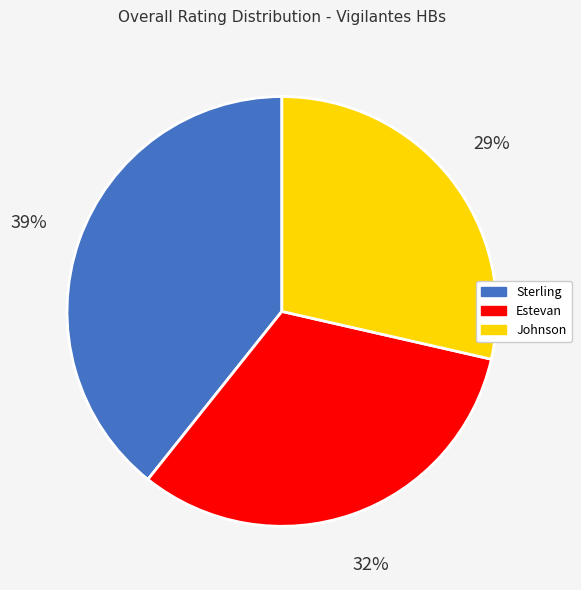

What is the smallest slice in the pie chart?

Johnson